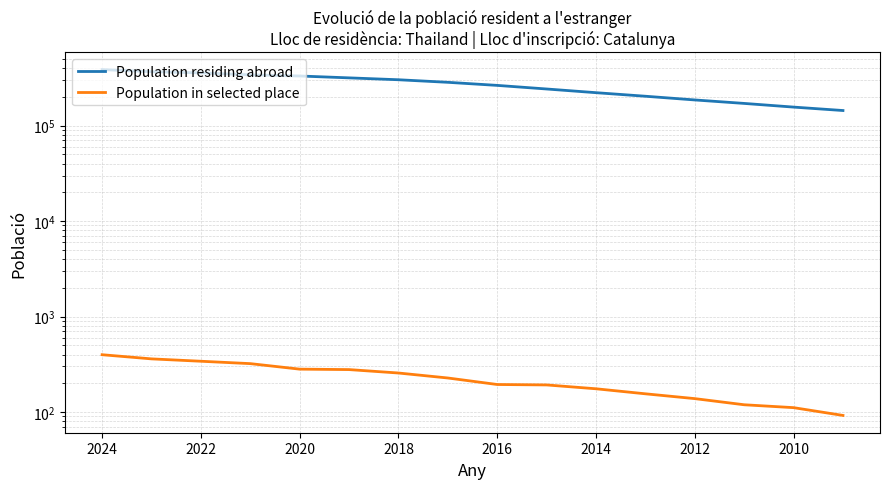

Does the chart display data point markers on the line(s)?

No